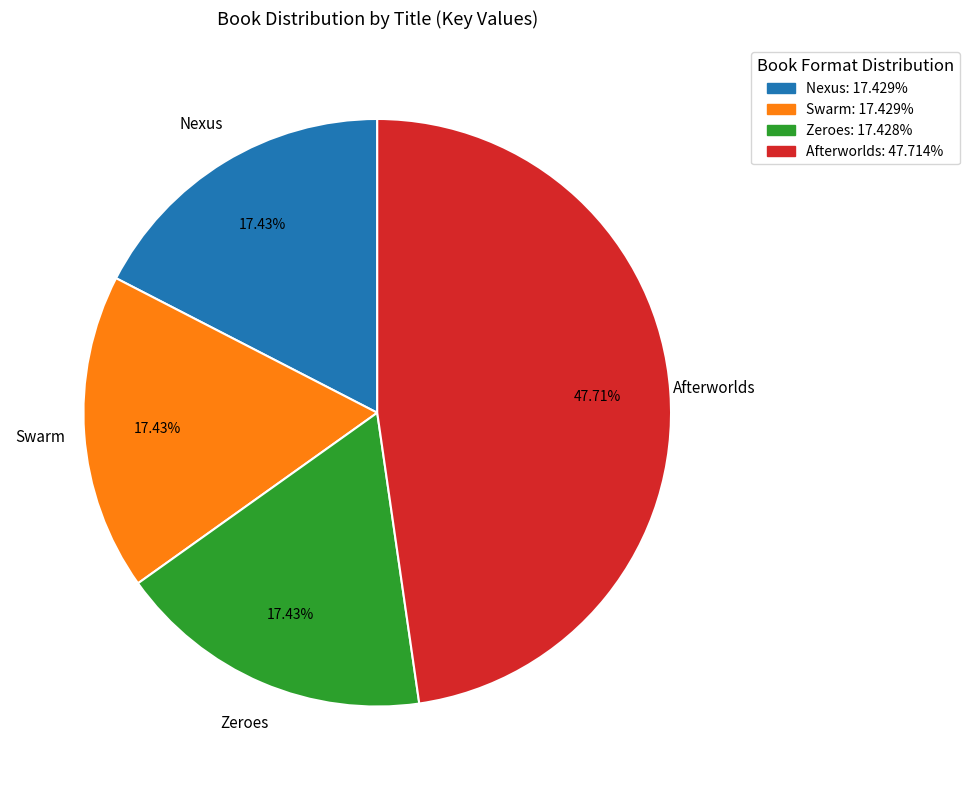

What is the ratio of the value at Swarm: 17.429% to the value at Afterworlds: 47.714%?

0.4